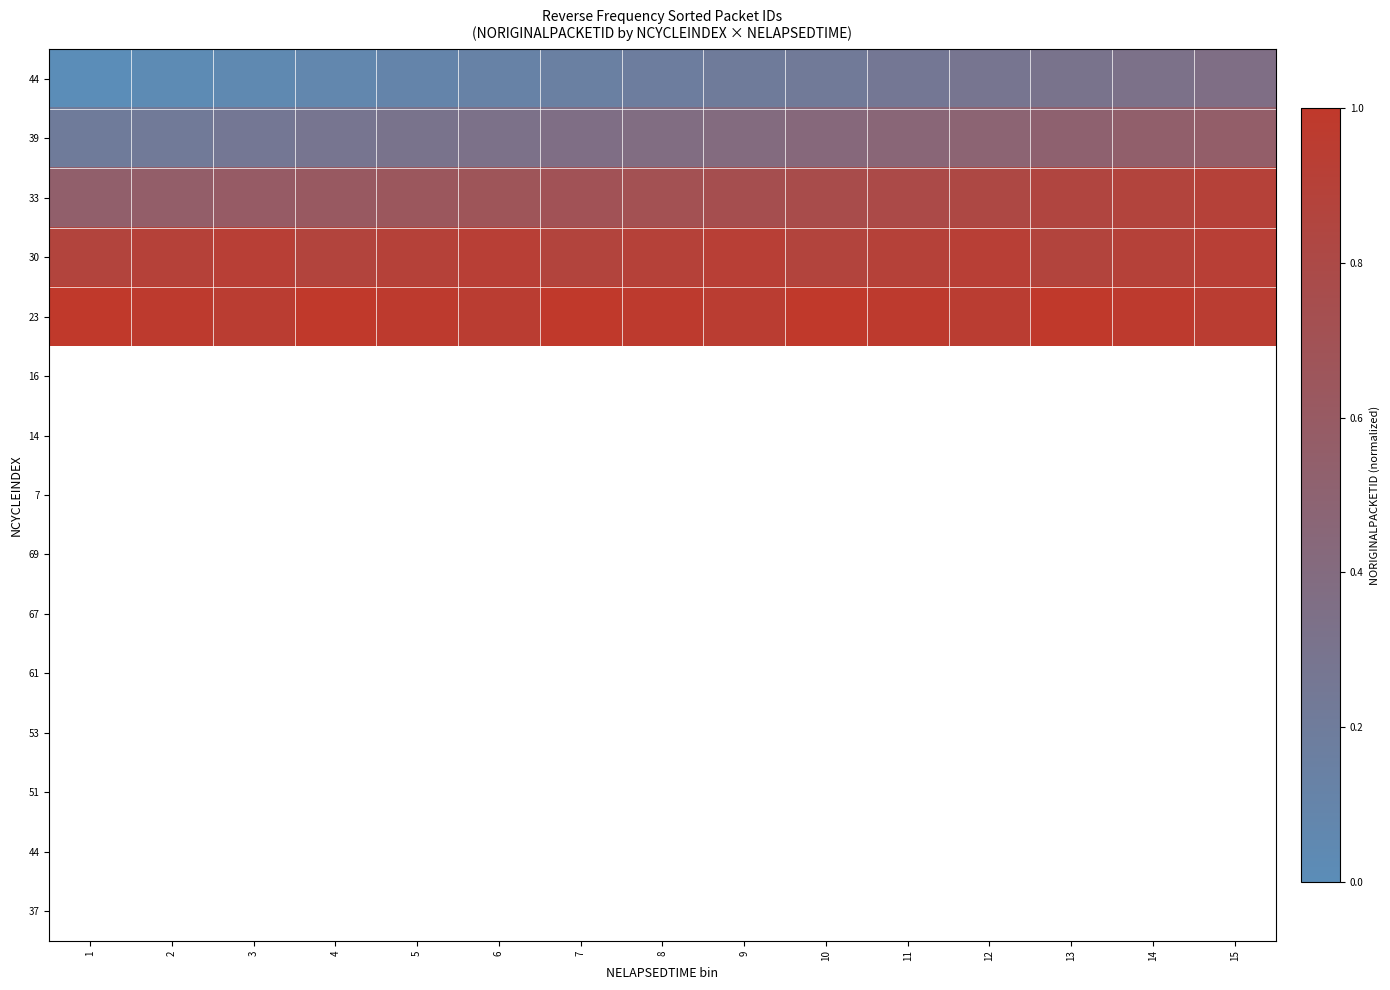

At 11, list the series in order from largest to smallest.

23, 30, 33, 39, 44